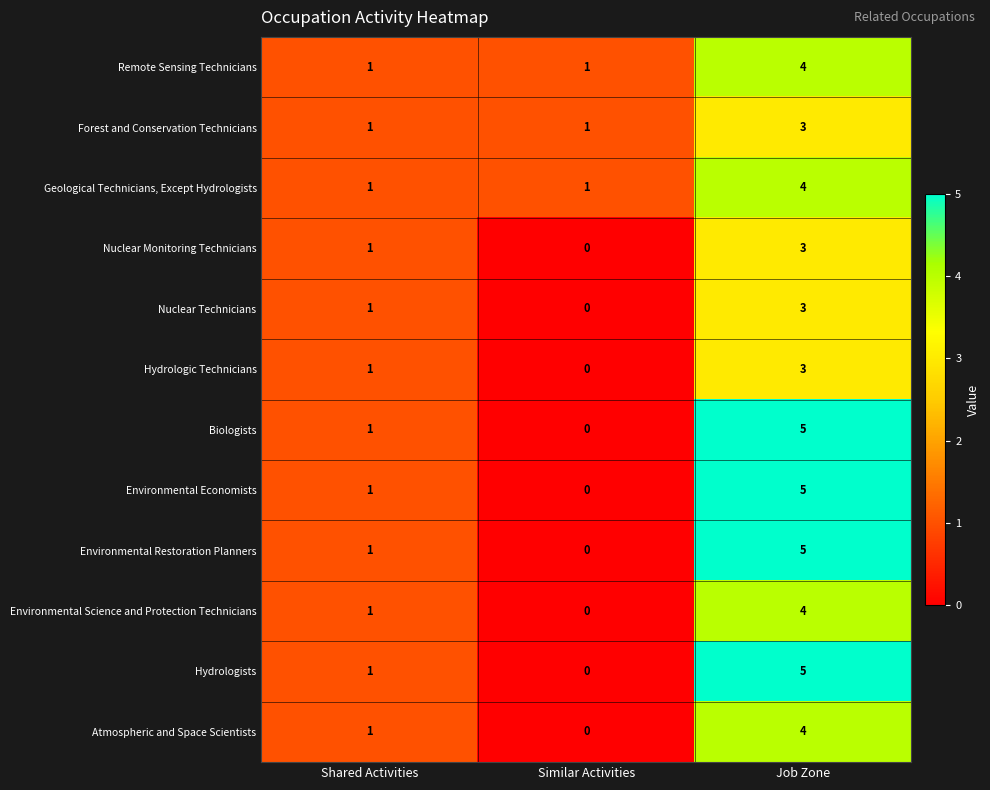

How many series are shown in this chart?

12